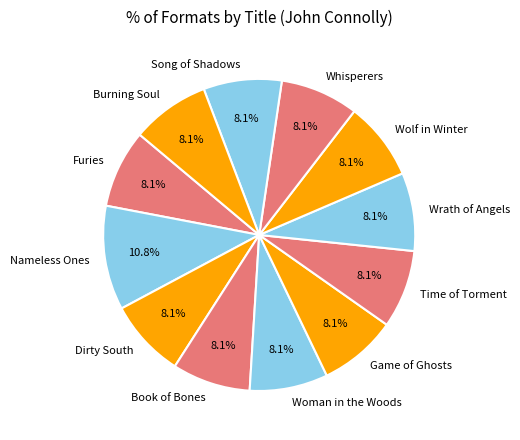

Which category has the biggest portion of the pie?

Nameless Ones